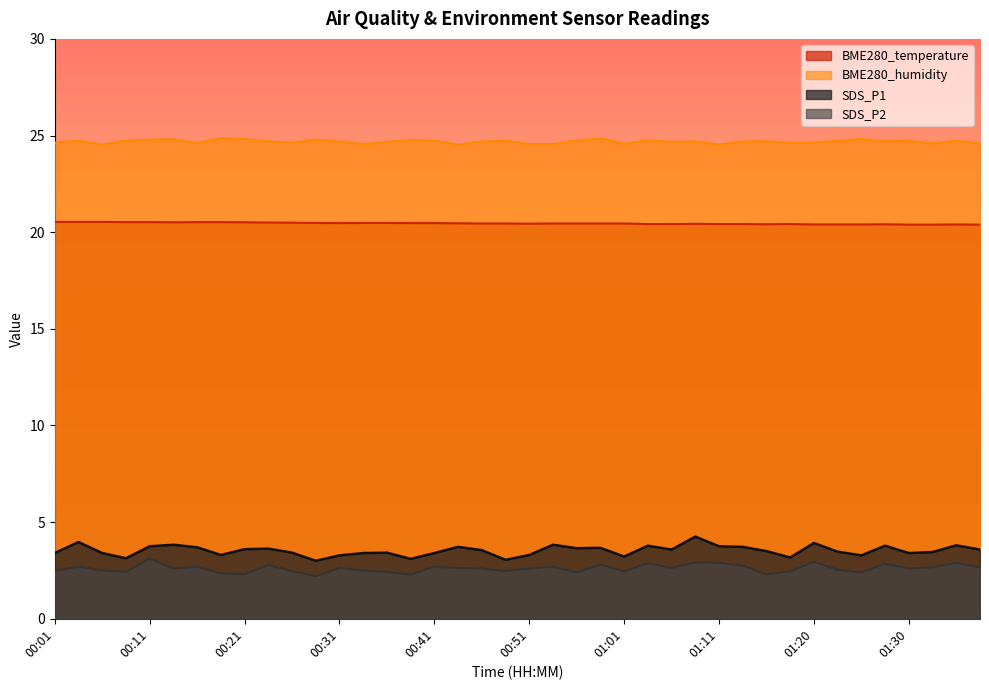

Rank the categories by SDS_P1 value from lowest to highest.

00:28, 00:49, 00:39, 00:09, 01:18, 01:01, 00:31, 01:25, 00:19, 00:51, 00:01, 00:06, 00:34, 00:41, 01:30, 00:26, 00:36, 01:32, 01:23, 01:15, 00:46, 01:06, 01:37, 00:21, 00:23, 00:56, 00:58, 00:16, 00:44, 01:13, 00:11, 01:11, 01:03, 01:28, 01:35, 00:14, 00:53, 01:20, 00:04, 01:08